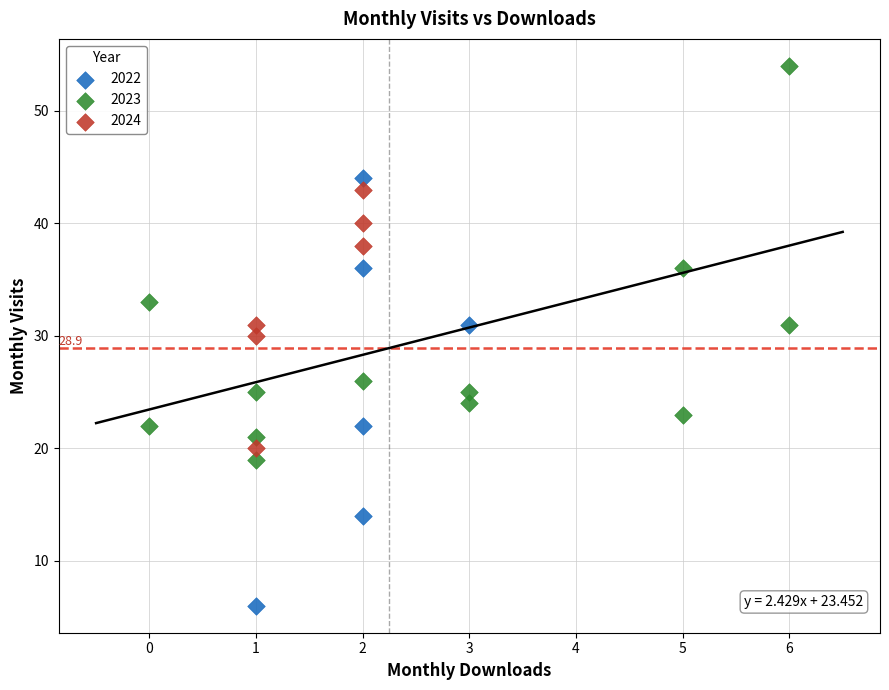

Which series contains the highest Y value?

2023